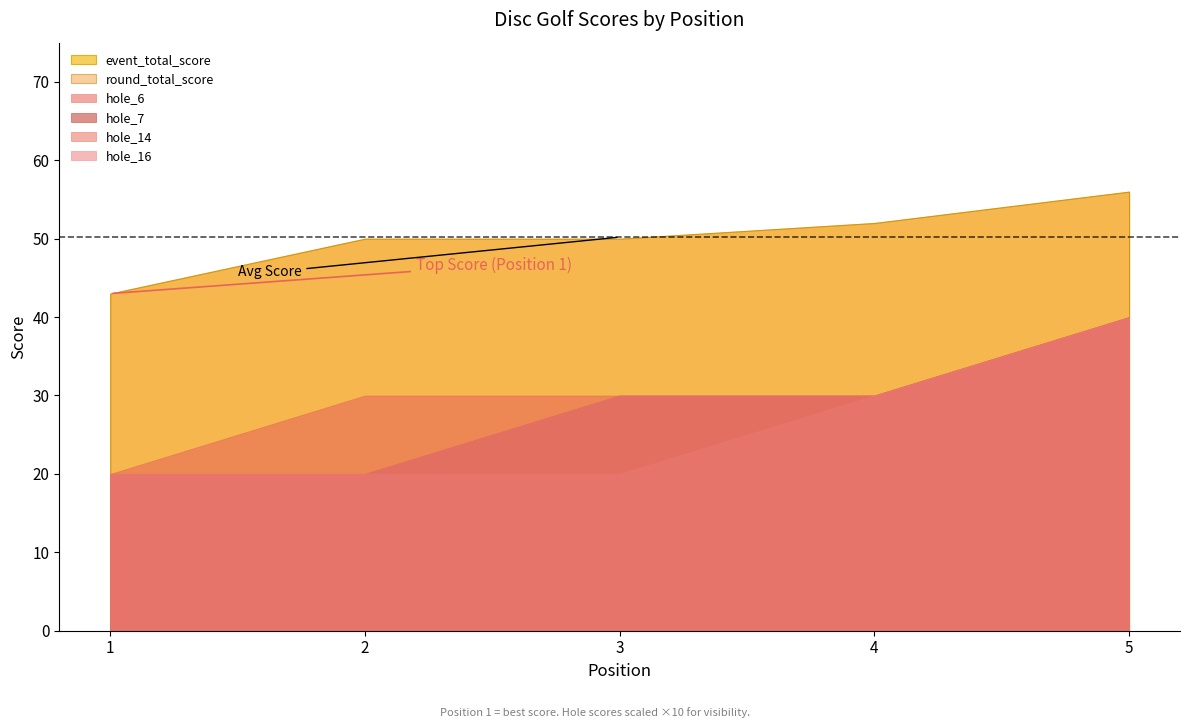

Reading left to right, list all the values displayed in this chart.

event_total_score: 1=43	2=50	3=50	4=52	5=56
round_total_score: 1=43	2=50	3=50	4=52	5=56
hole_6: 1=2	2=3	3=3	4=3	5=4
hole_7: 1=2	2=2	3=3	4=3	5=4
hole_14: 1=2	2=2	3=2	4=3	5=4
hole_16: 1=2	2=2	3=3	4=3	5=4